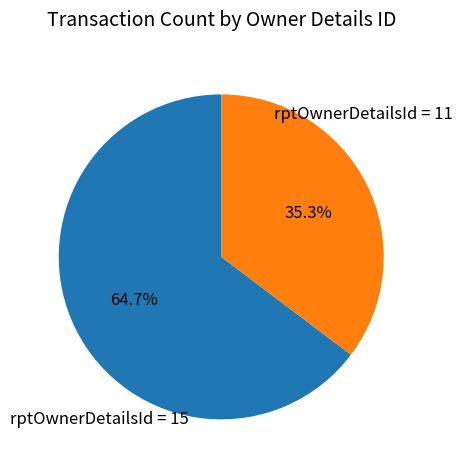

Is there any slice that represents more than half of the pie?

Yes